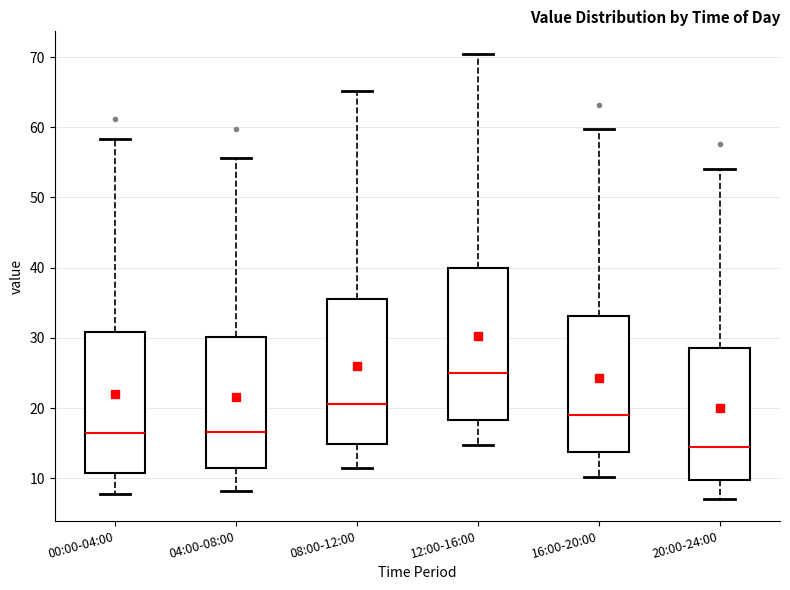

Which box's median line is the highest?

12:00-16:00